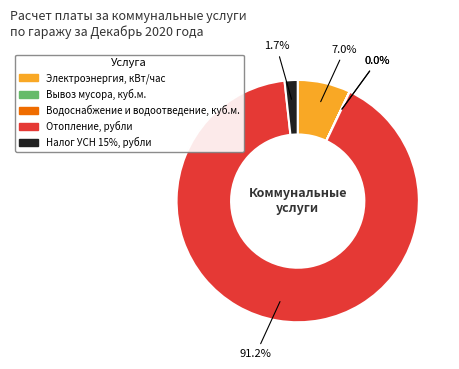

How much of the chart is everything except Электроэнергия, кВт/час?

93.0%